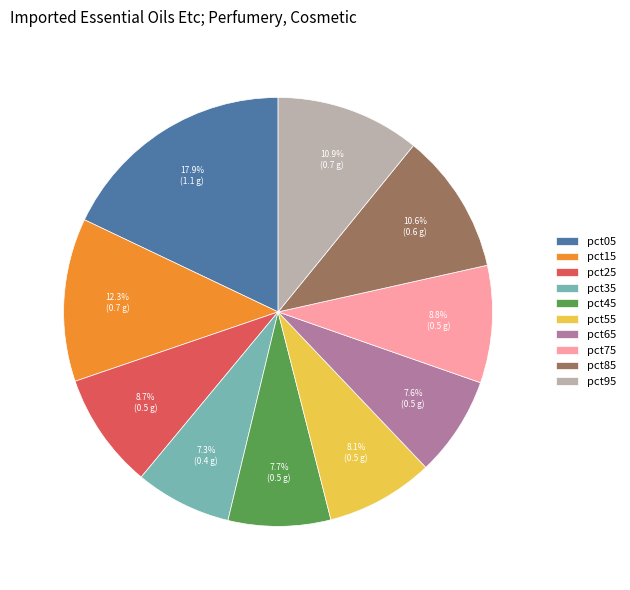

Is there a majority slice in this chart?

No